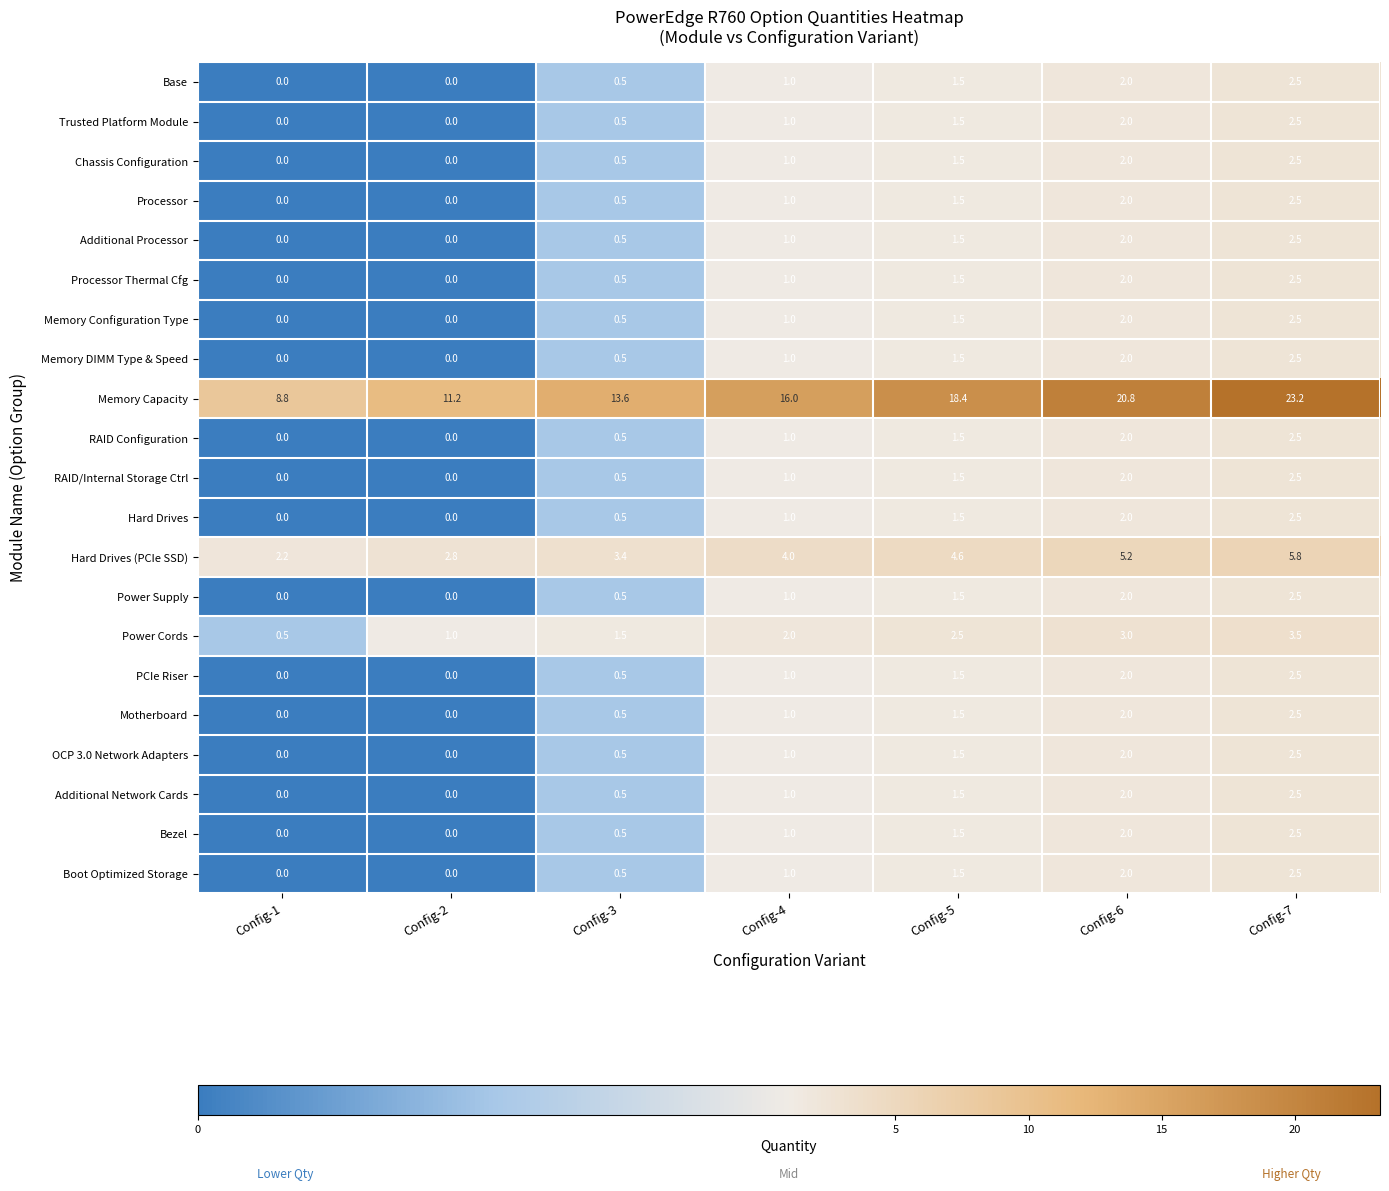

True or false: Memory Configuration Type has a value of 1.0 at Config-2.

False